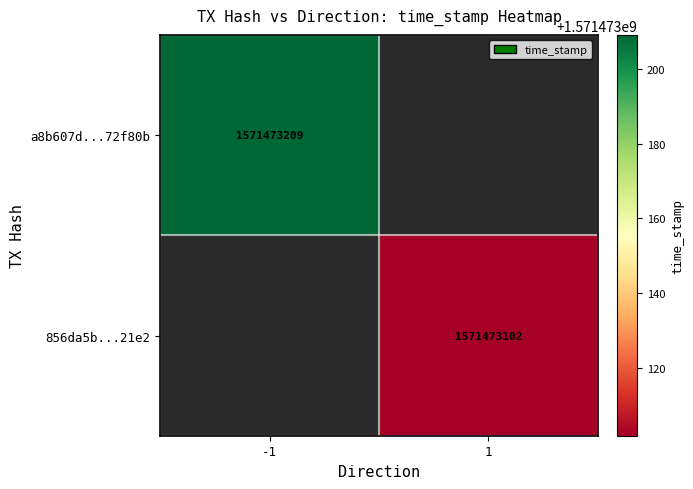

Is it true that a8b607d40c6d6caa8f37fb6107ff68bba72f80b equals 0 at 1?

True